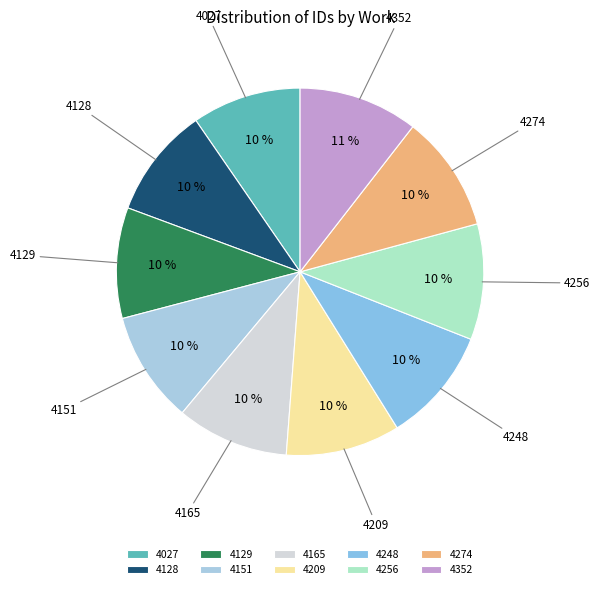

What is the ratio of the value at 4128 to the value at 4129?

1.0